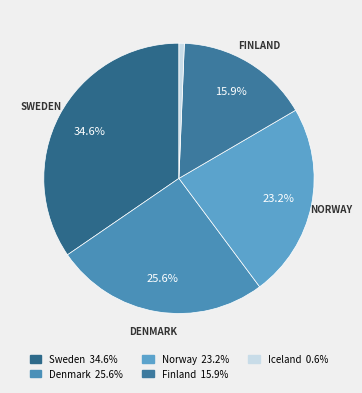

What portion of the pie excludes Norway?

76.8%